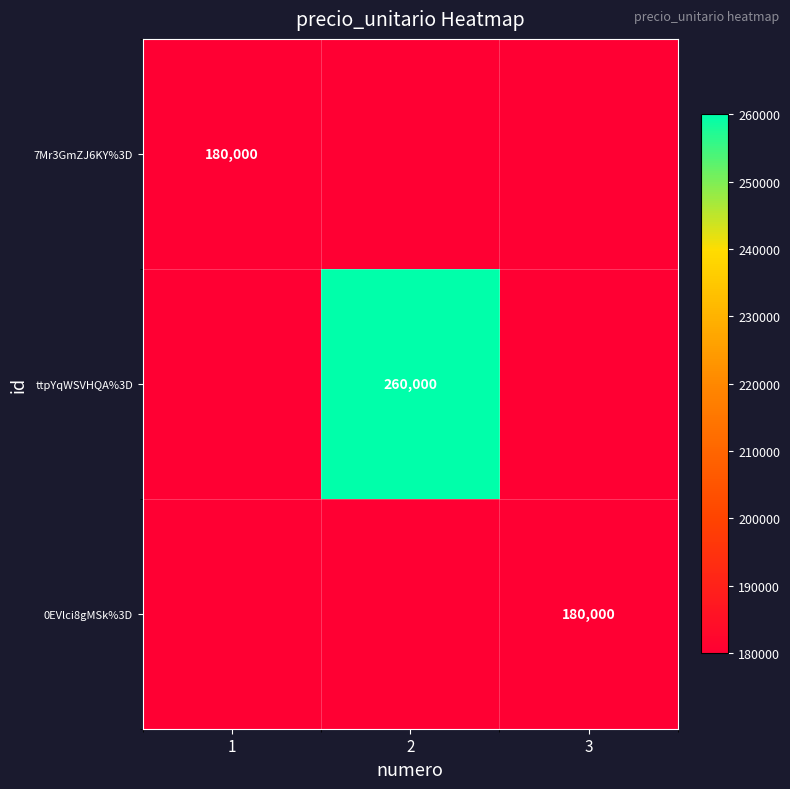

Is it true that 7Mr3GmZJ6KY%3D equals 315105 at 1?

False